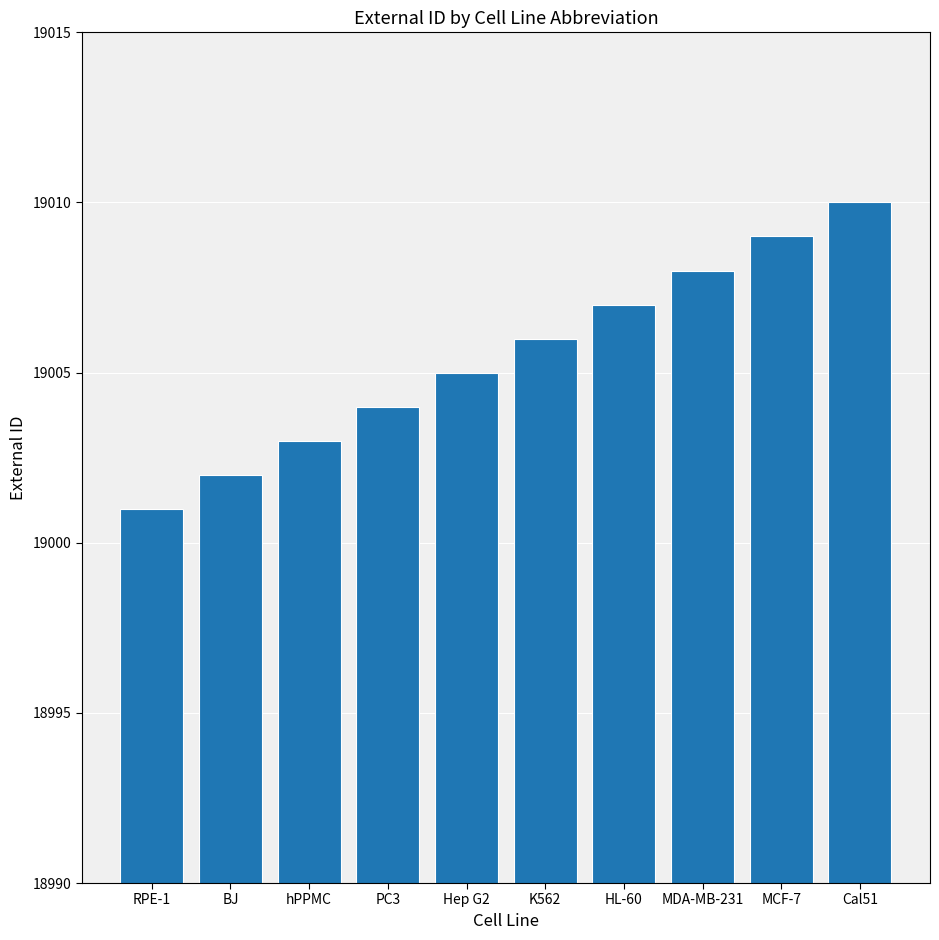

What is the smallest value displayed?

19001